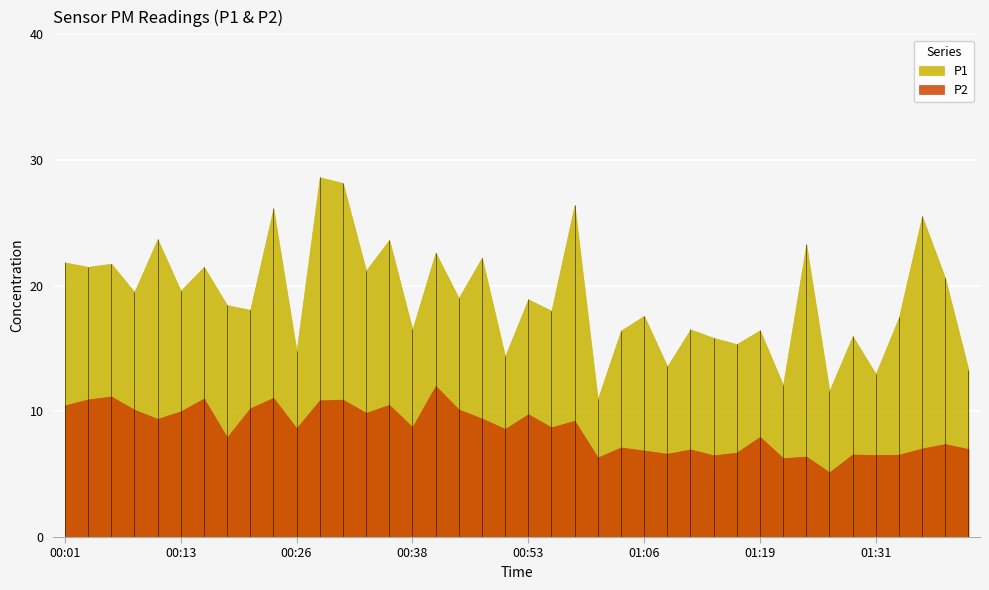

Reading left to right, list all the values displayed in this chart.

P1: 21.9	21.5	21.8	19.5	23.7	19.6	21.5	18.4	18.1	26.1	14.8	28.6	28.2	21.2	23.6	16.5	22.6	19.0	22.2	14.4	18.9	18.0	26.4	11.0	16.4	17.6	13.6	16.5	15.8	15.3	16.4	12.1	23.3	11.6	16.0	13.0	17.5	25.5	20.6	13.3
P2: 10.5	10.9	11.2	10.1	9.4	10.0	11.0	7.9	10.2	11.1	8.7	10.9	10.9	9.9	10.5	8.8	12.0	10.2	9.4	8.6	9.8	8.7	9.2	6.3	7.1	6.9	6.6	7.0	6.5	6.7	8.0	6.3	6.4	5.2	6.6	6.5	6.5	7.0	7.4	7.0